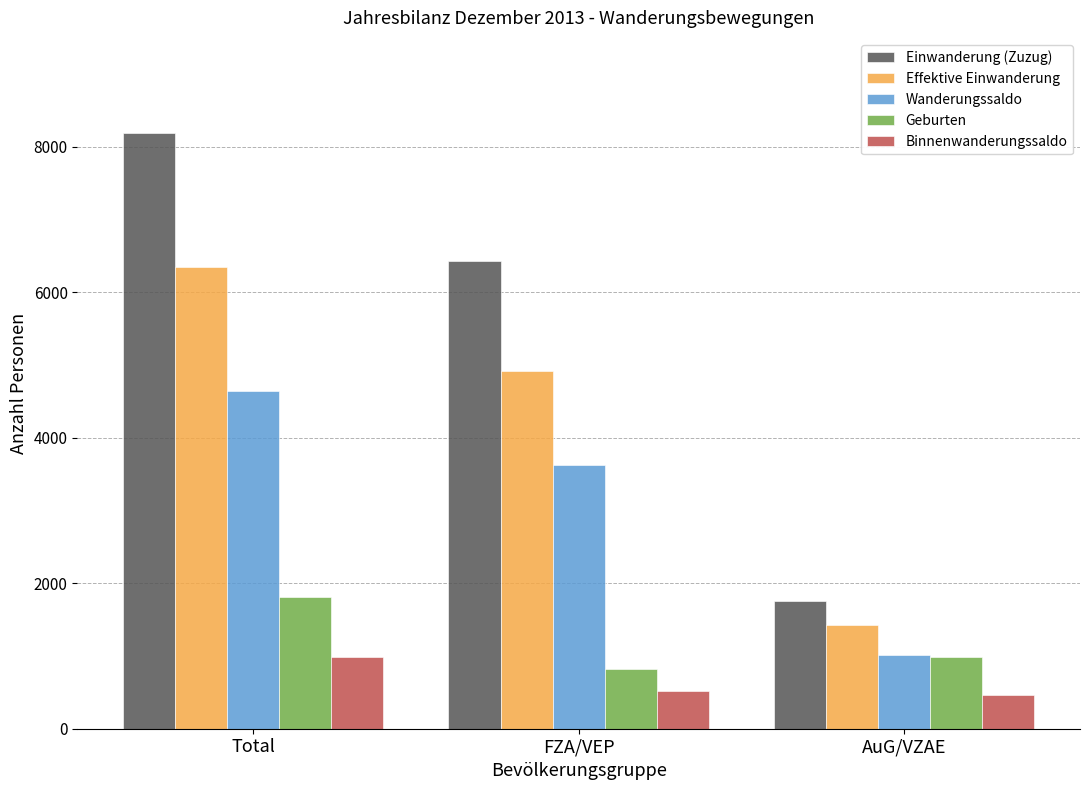

What is the label of the 2nd bar from the right?

FZA/VEP